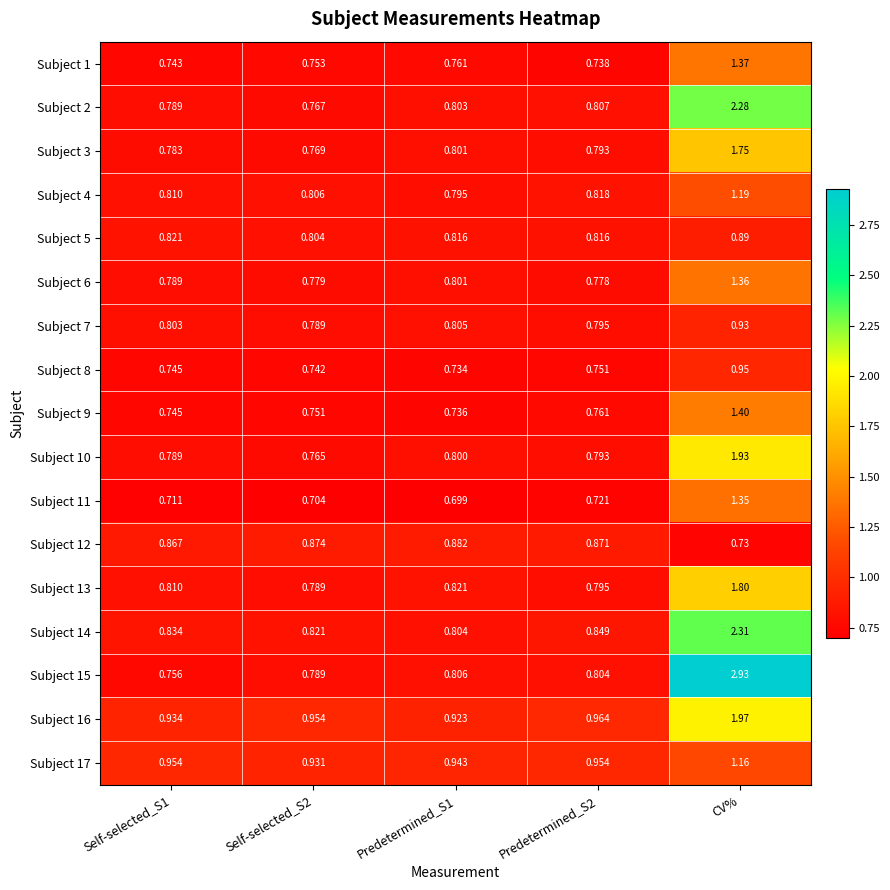

Which series has the largest total across all categories?

Subject 15